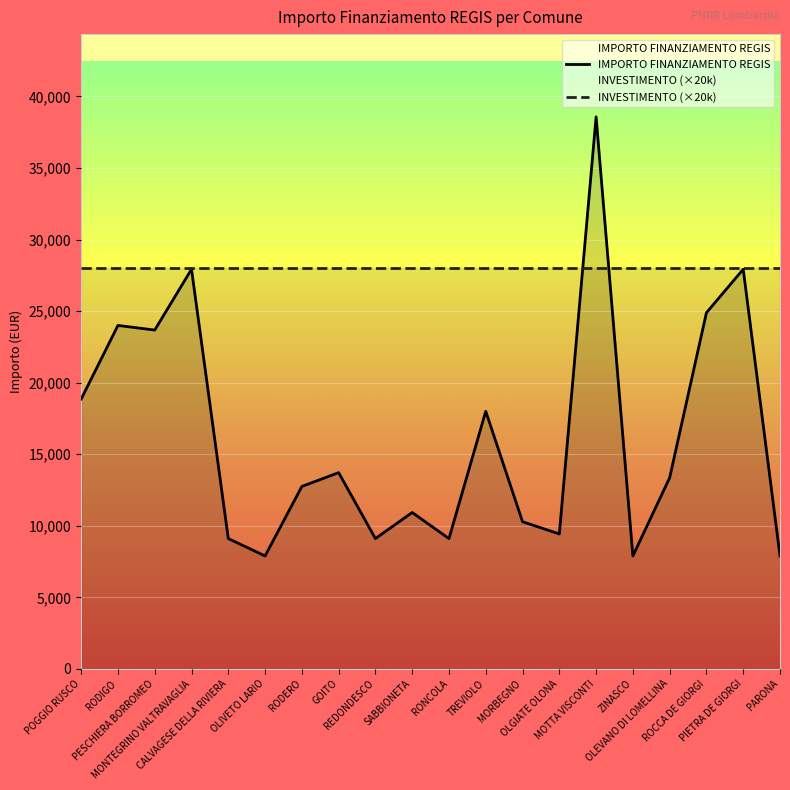

Rank the categories by IMPORTO FINANZIAMENTO REGIS value from highest to lowest.

MOTTA VISCONTI, MONTEGRINO VALTRAVAGLIA, PIETRA DE GIORGI, ROCCA DE GIORGI, RODIGO, PESCHIERA BORROMEO, POGGIO RUSCO, TREVIOLO, GOITO, OLEVANO DI LOMELLINA, RODERO, SABBIONETA, MORBEGNO, OLGIATE OLONA, CALVAGESE DELLA RIVIERA, REDONDESCO, RONCOLA, OLIVETO LARIO, ZINASCO, PARONA